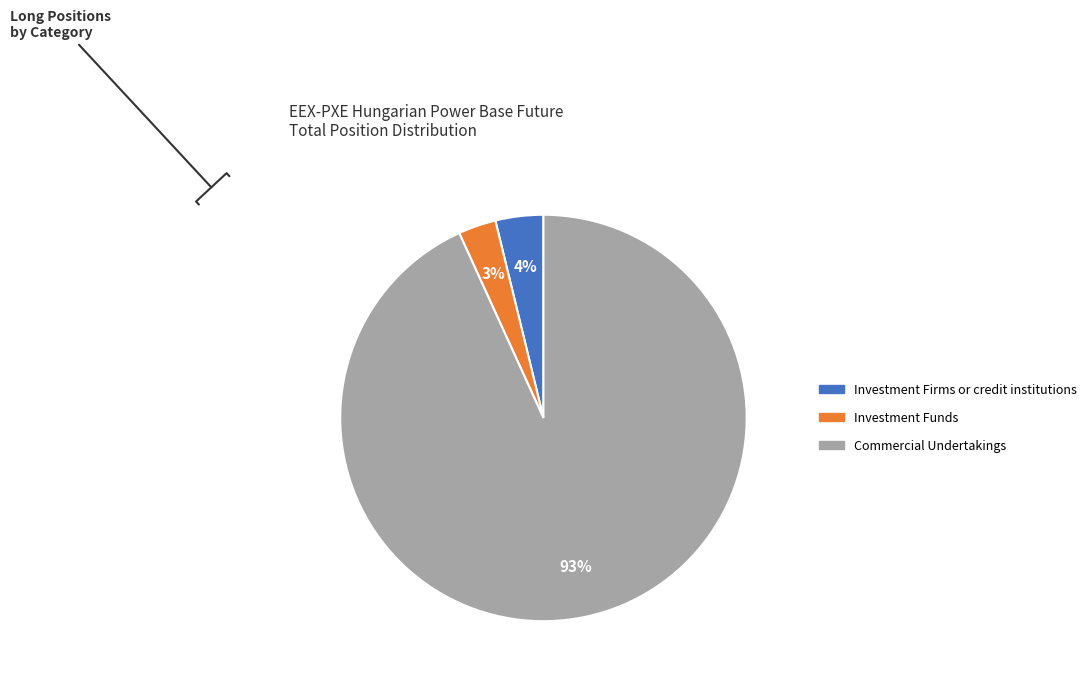

Rank the categories by value from highest to lowest.

Commercial Undertakings, Investment Firms or credit institutions, Investment Funds